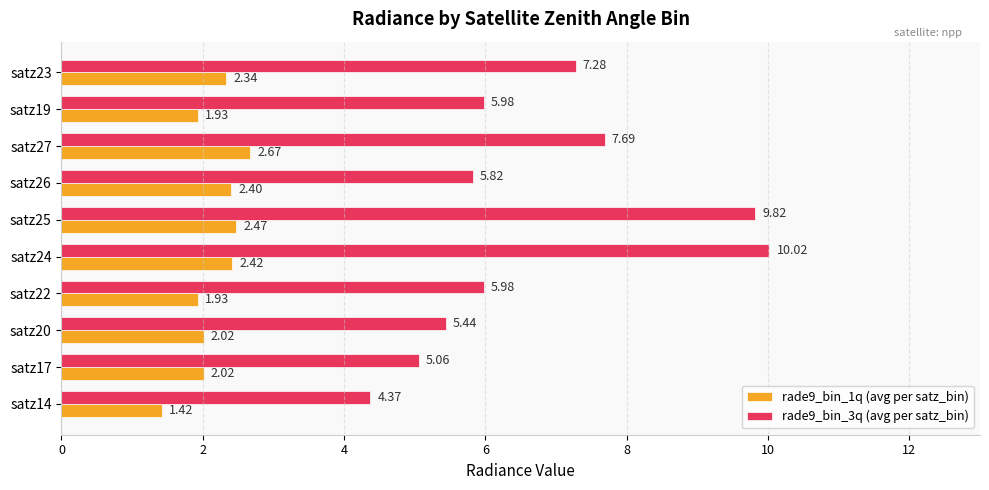

What is the sum of all rade9_bin_1q (avg per satz_bin) values?

21.6